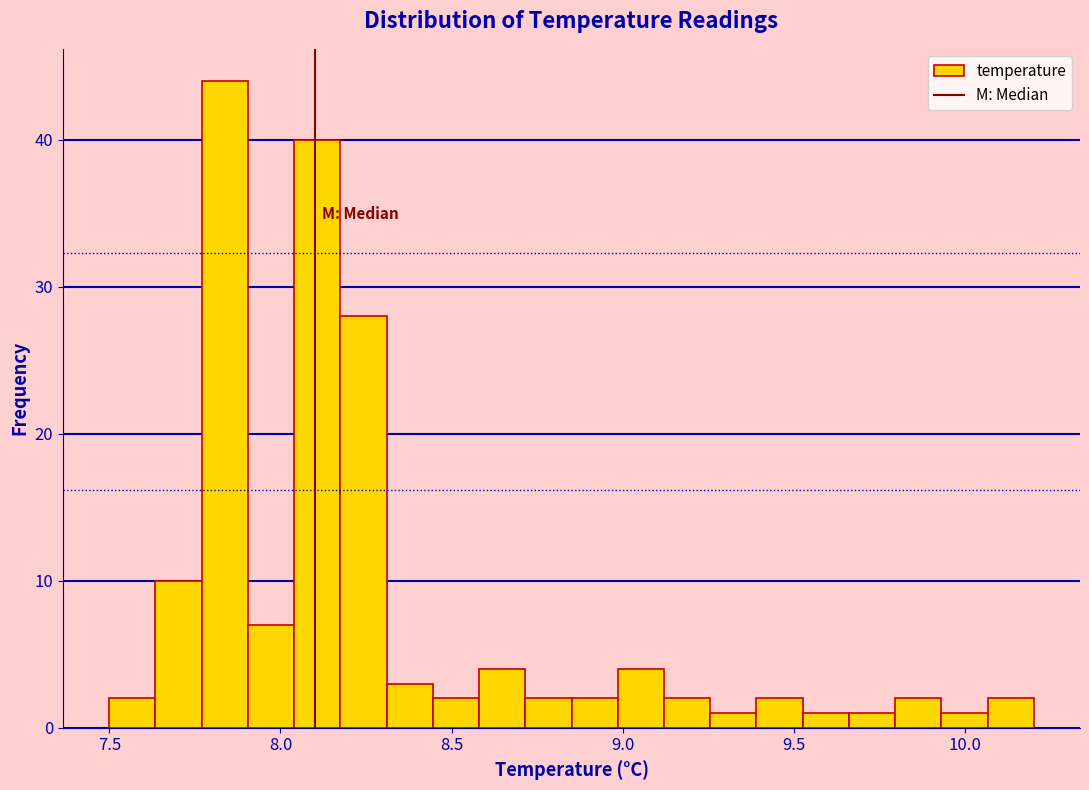

Around what value on the x-axis is the tallest bar? Give the approximate position of its centre, as read against the axis.

7.85